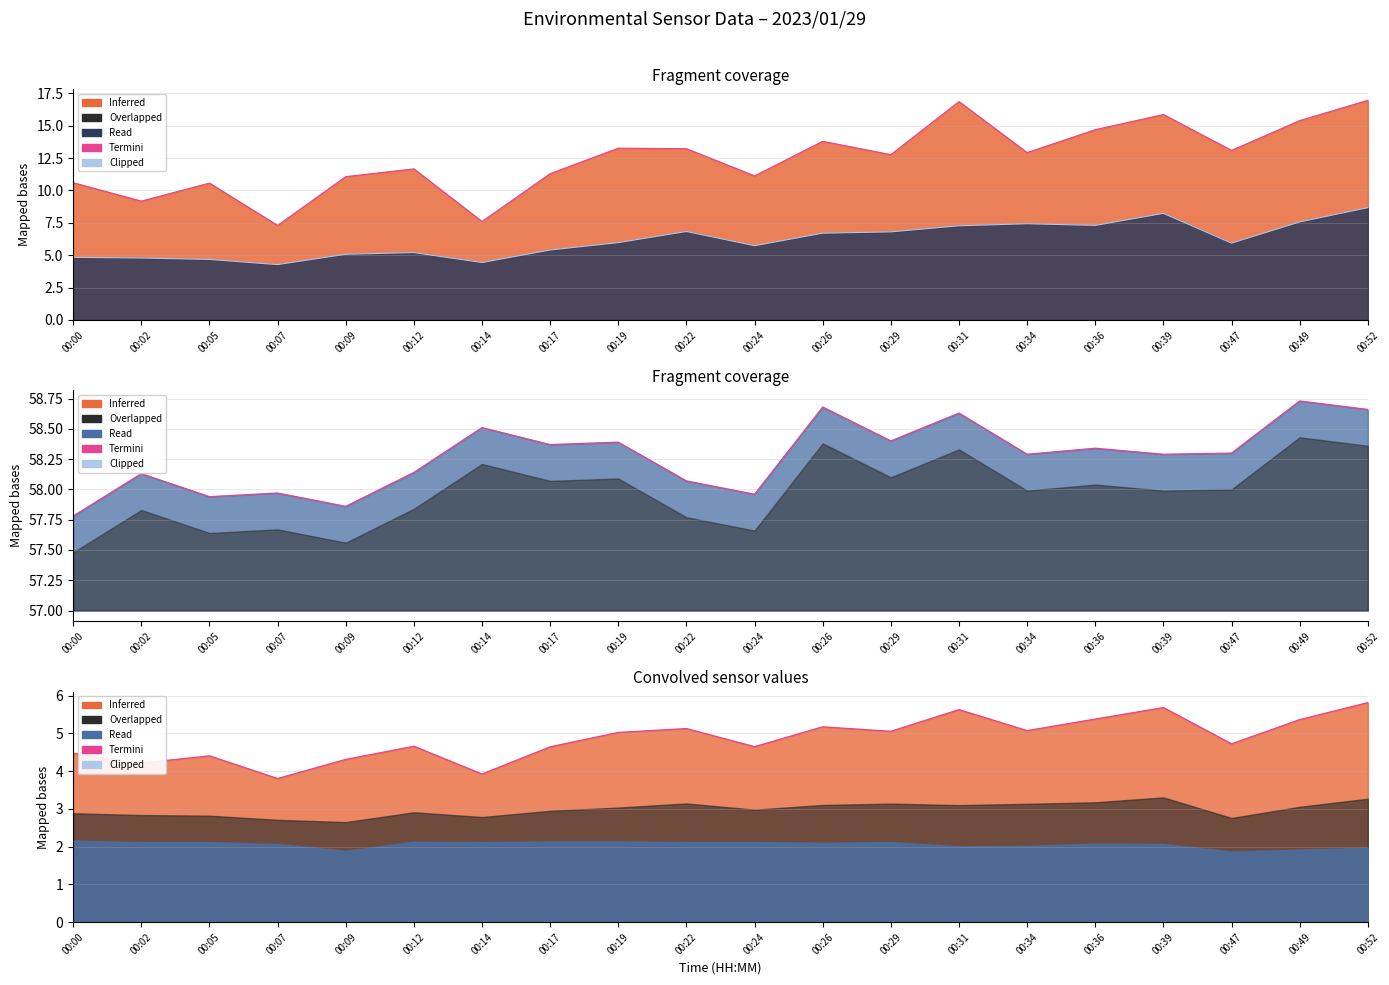

True or false: Termini P1 and Clipped P2 intersect in this chart.

False